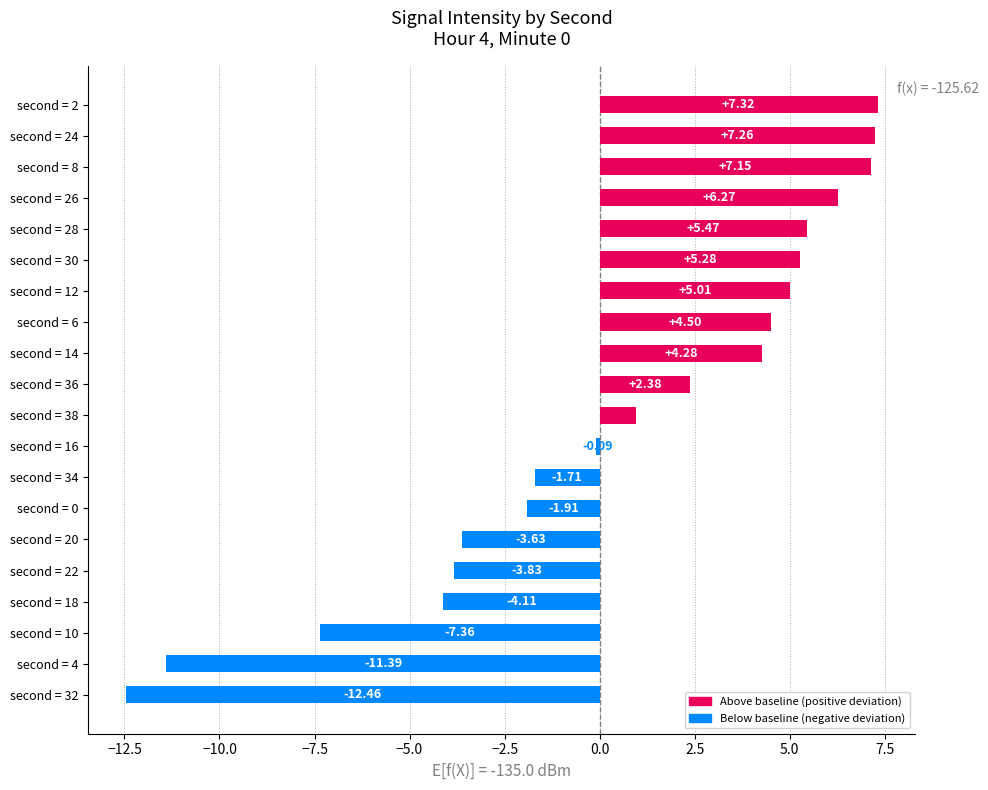

Rank the categories by value from highest to lowest.

second = 2, second = 24, second = 8, second = 26, second = 28, second = 30, second = 12, second = 6, second = 14, second = 36, second = 38, second = 16, second = 34, second = 0, second = 20, second = 22, second = 18, second = 10, second = 4, second = 32